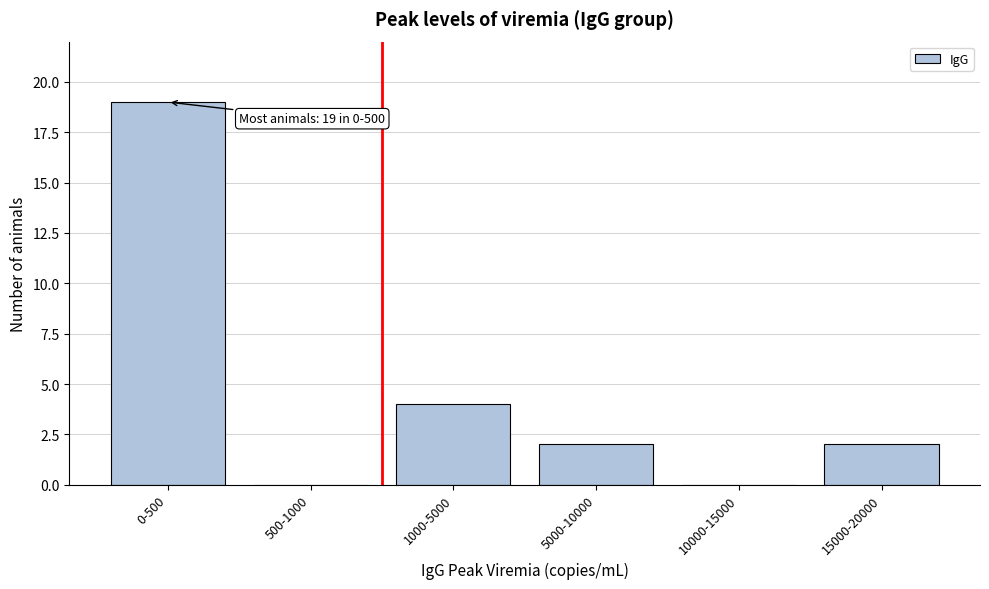

Reading left to right, list all the values displayed in this chart.

0-500=19	500-1000=0	1000-5000=4	5000-10000=2	10000-15000=0	15000-20000=2